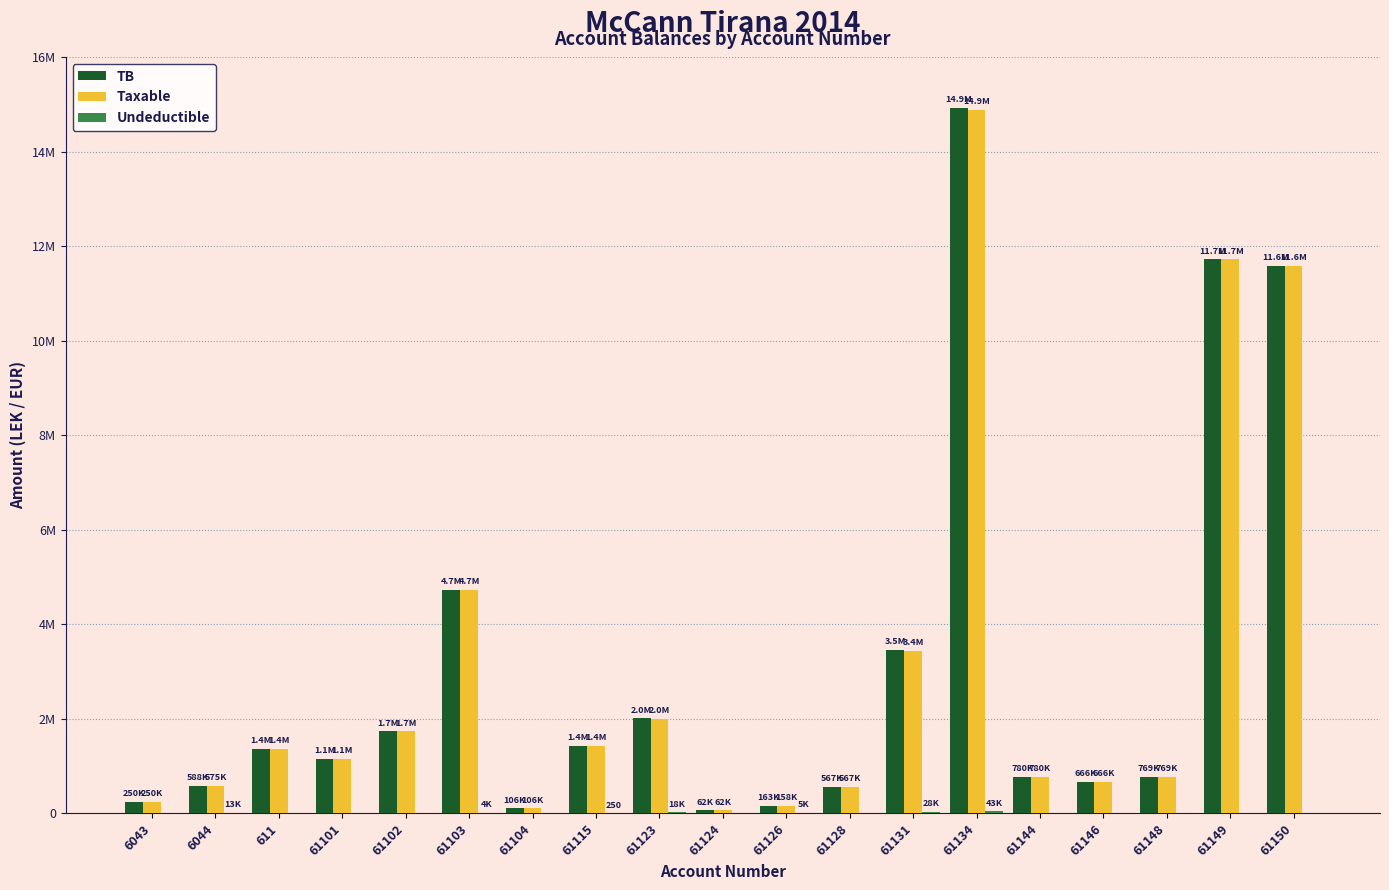

What is the difference between the second highest and second lowest values in the Undeductible series?

28000.0